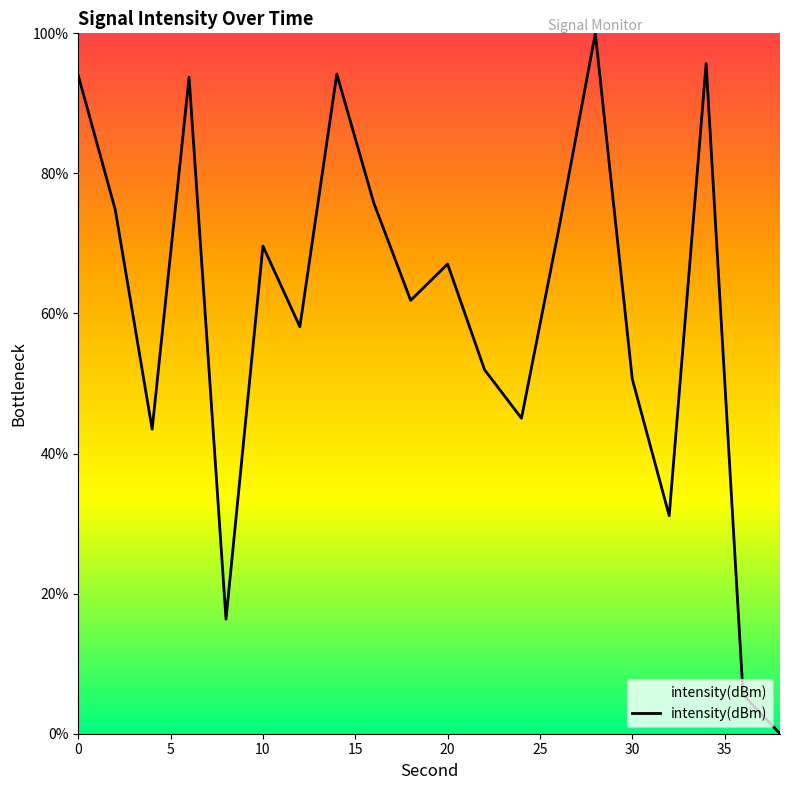

What is the difference between the maximum and minimum values?

100.0